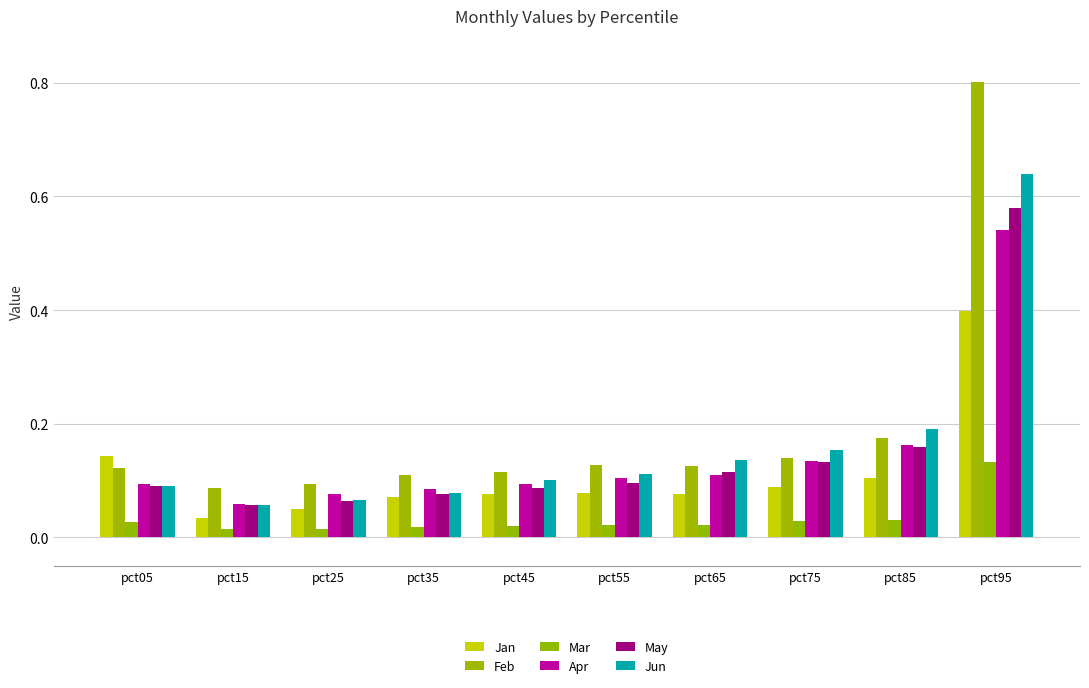

What is the value of the Apr bar at the 9th from the left?

0.2